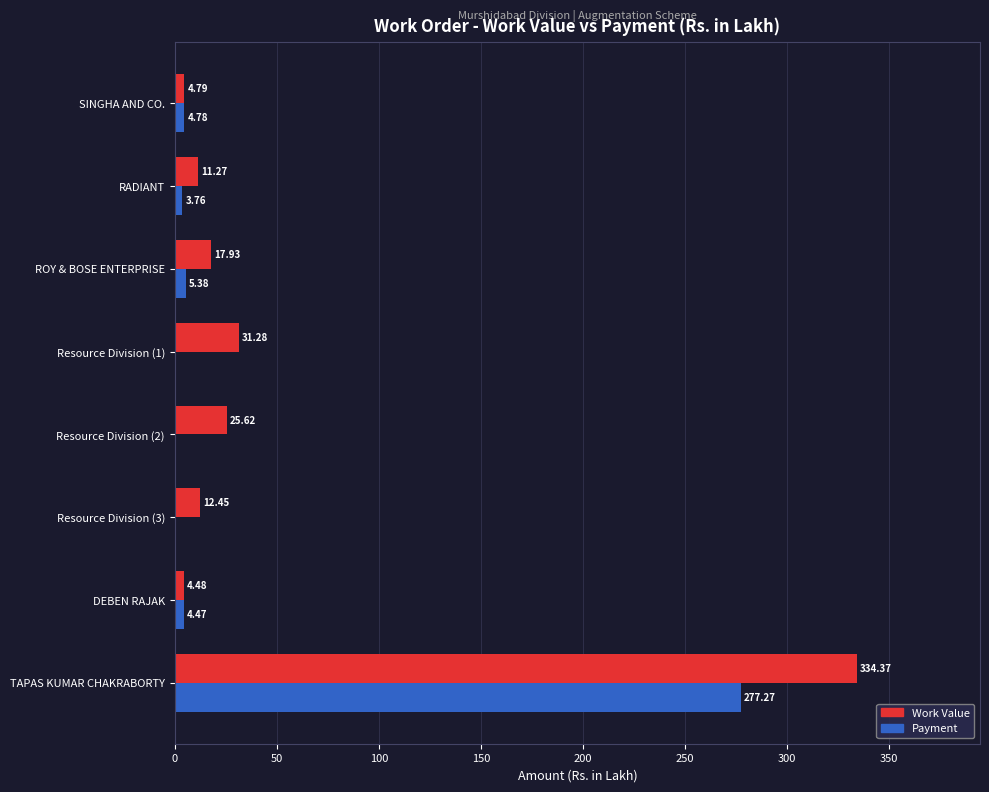

At which label is Payment closest to 138?

ROY & BOSE ENTERPRISE